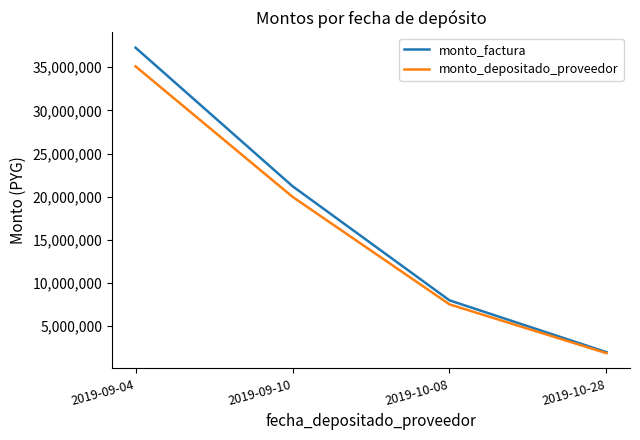

Reading right to left, what are all the values shown in this chart?

monto_factura: 2000000	8000000	21220000	37260000
monto_depositado_proveedor: 1883855	7535418	19987697	35096210